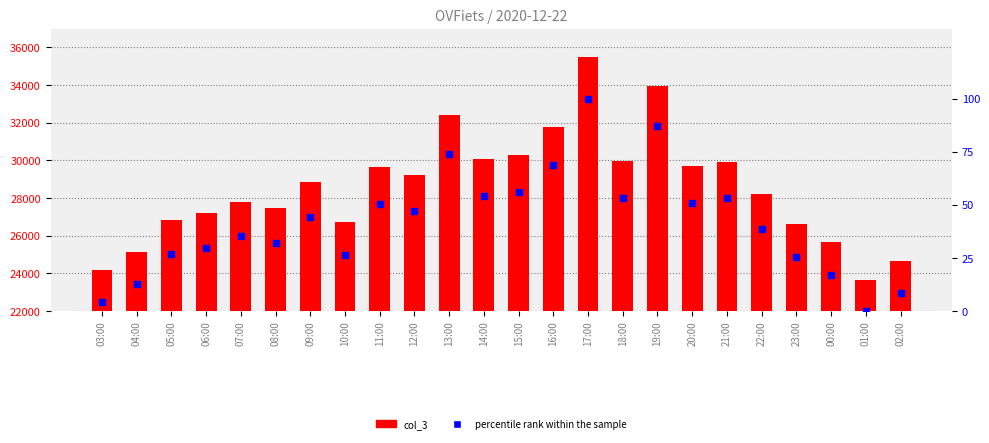

Which series contains the lowest Y value?

percentile rank within the sample